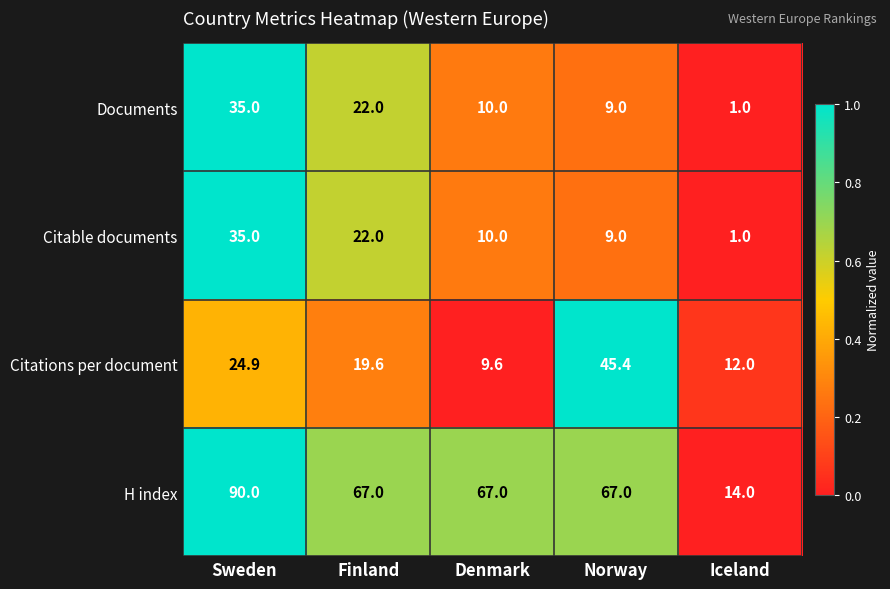

Which series has the largest range (max minus min)?

H index